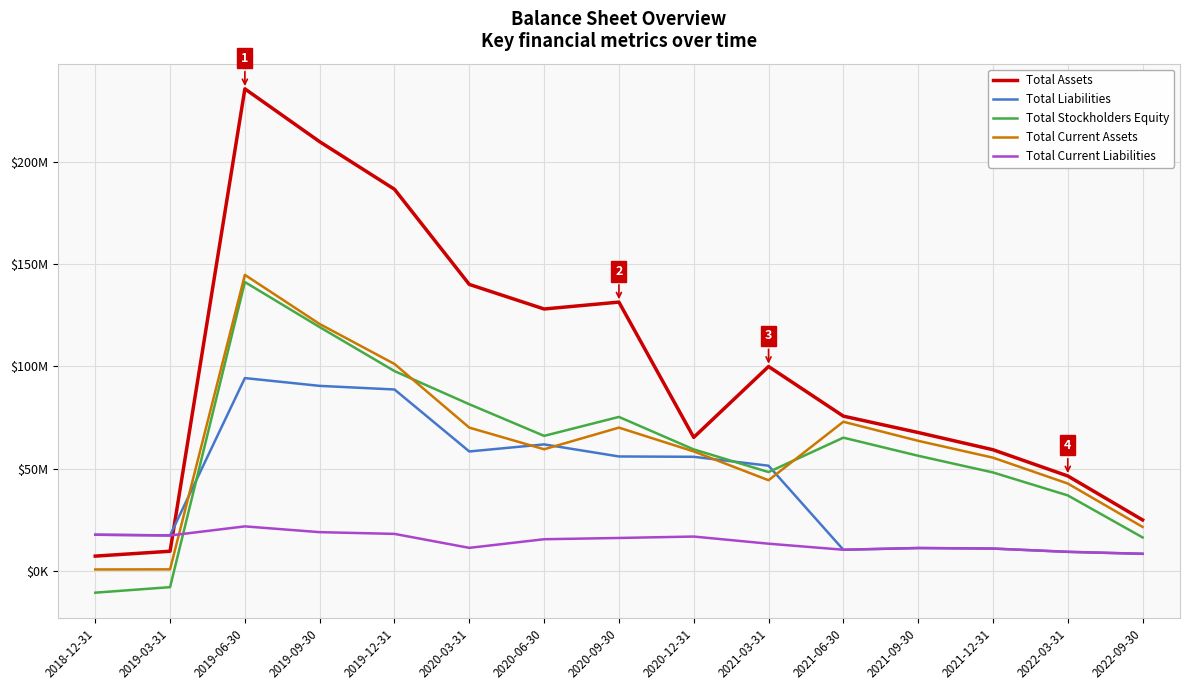

What are all the series names shown in the legend?

Total Assets, Total Liabilities, Total Stockholders Equity, Total Current Assets, Total Current Liabilities